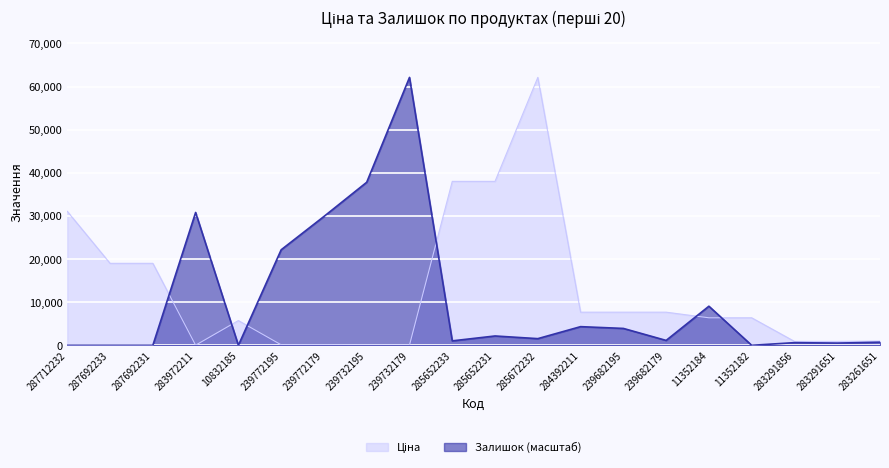

In Залишок, how many points are higher than both neighbors (excluding endpoints)?

6